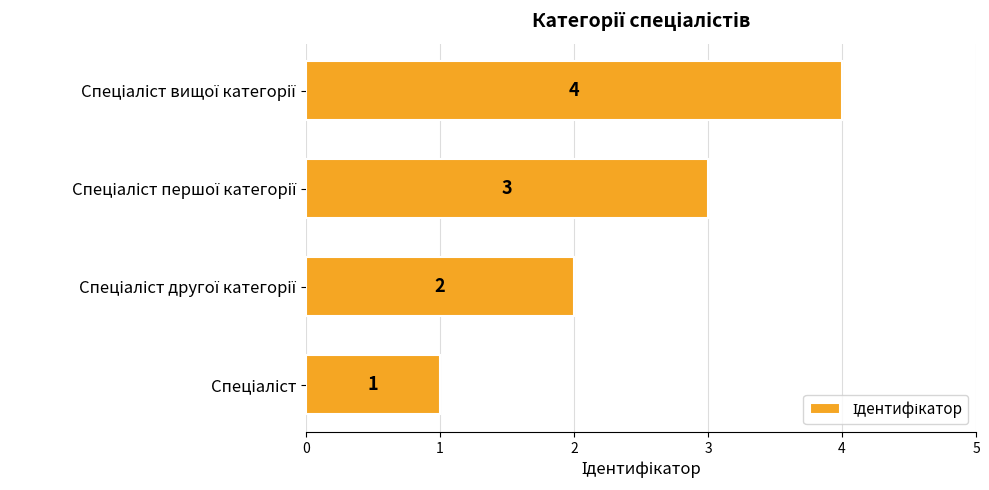

Are the bars grouped side by side (vs. stacked)?

No